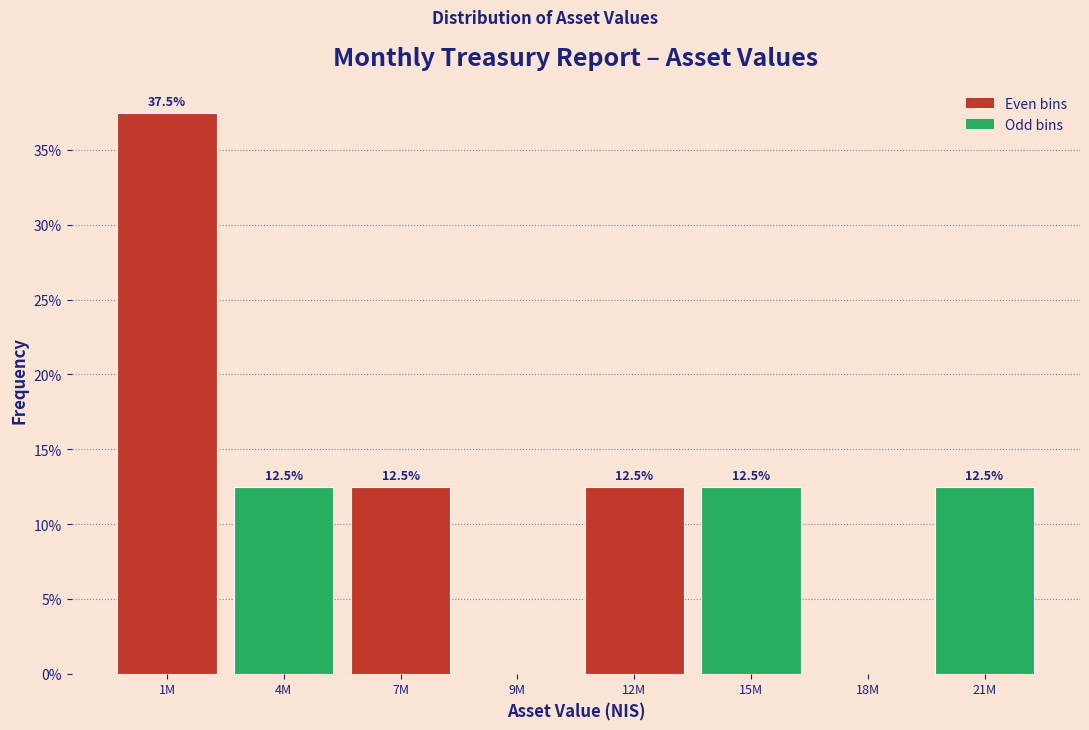

What is the sum of all values?

100.0